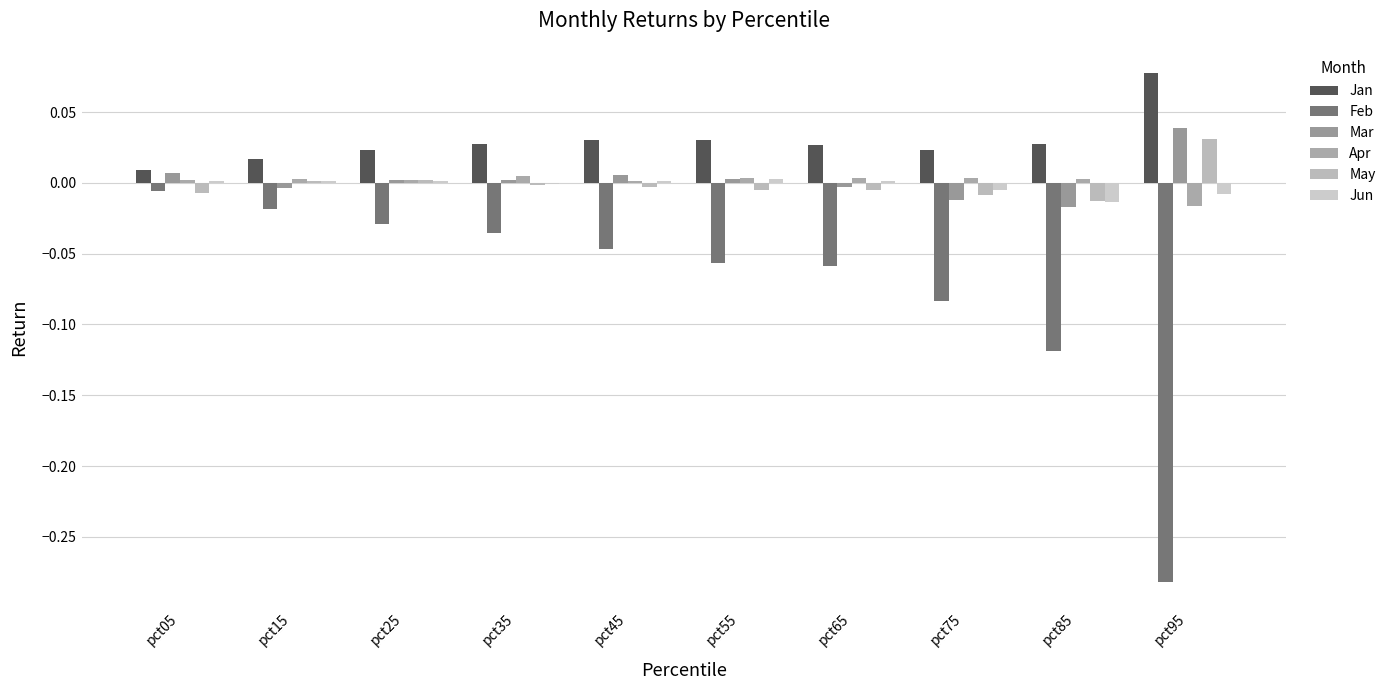

List the series in order of their peak value, highest first.

Jan, Mar, May, Apr, Jun, Feb